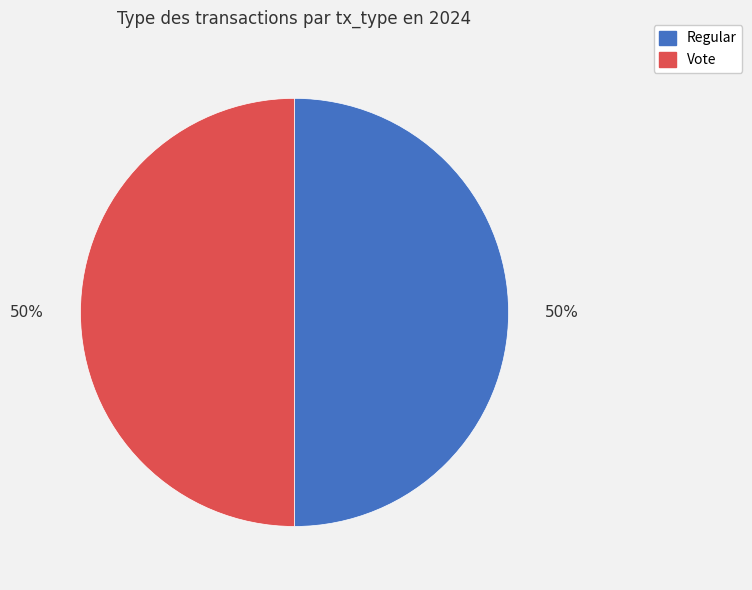

How many segments does this pie chart have?

2